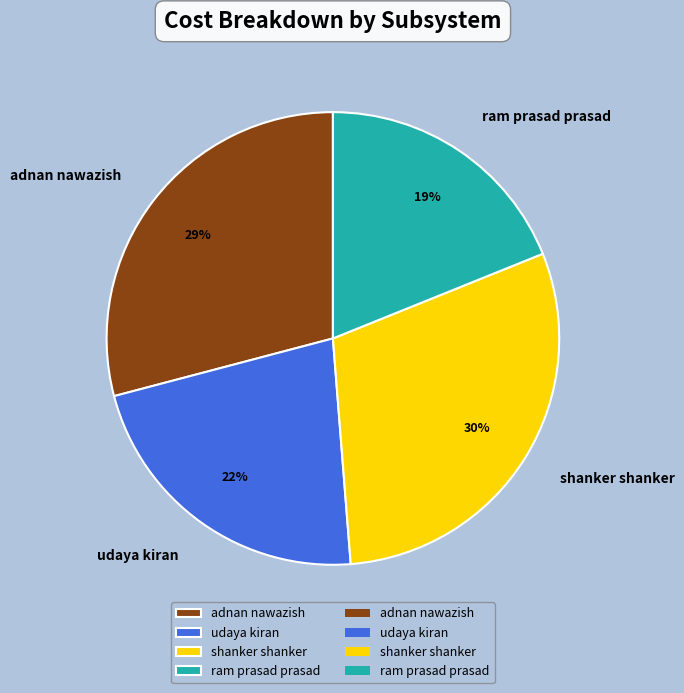

Is it true that shanker shanker is 30% of the pie?

True